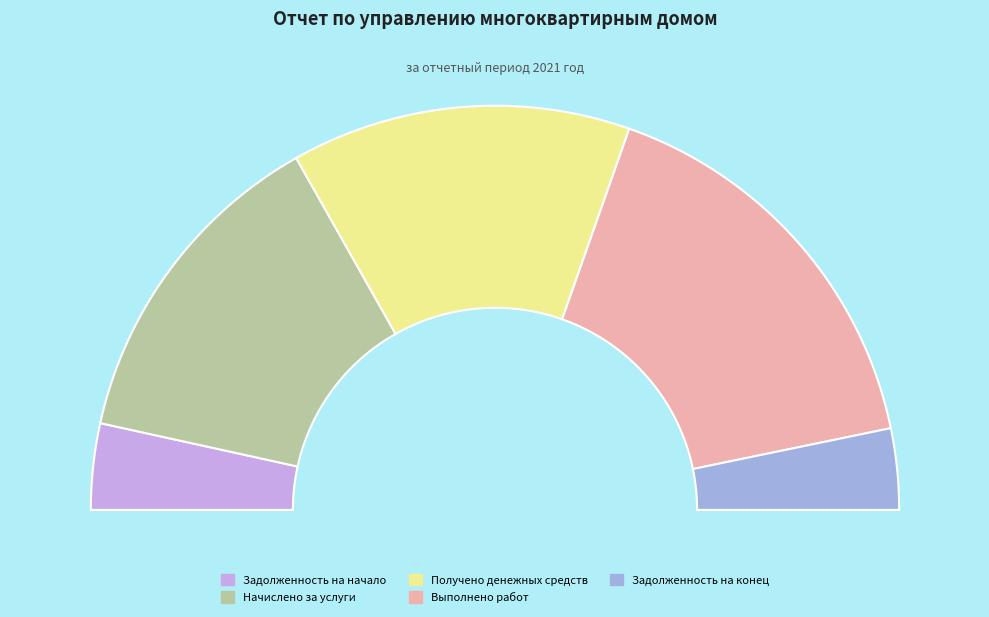

What is the smallest slice in the pie chart?

Задолженность на конец